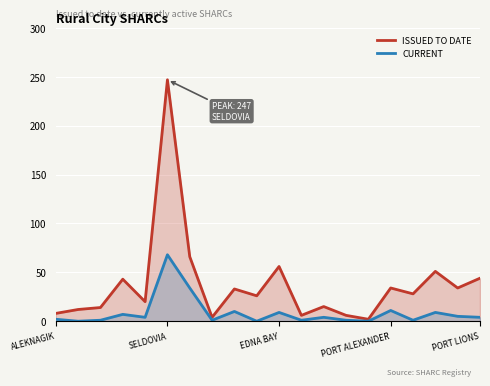

What is the total value across all series at EDNA BAY?

65